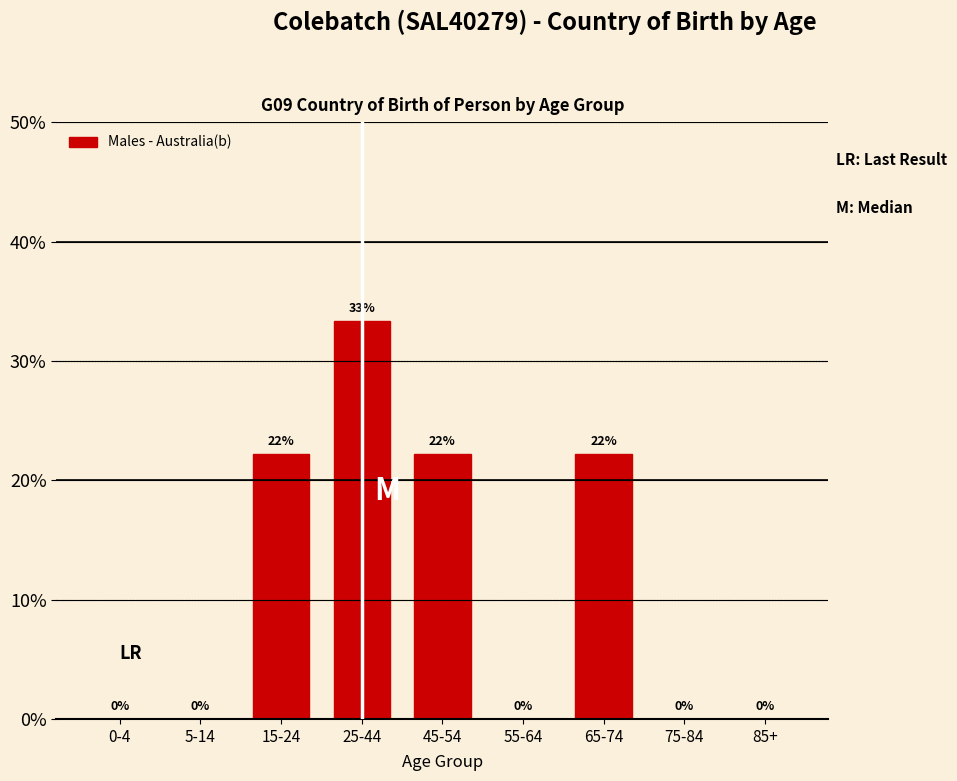

What is the approximate value at 65-74?

22.2